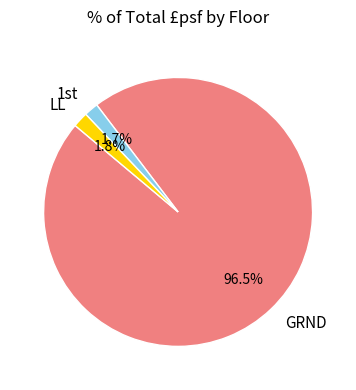

Count the number of slices in the pie.

3